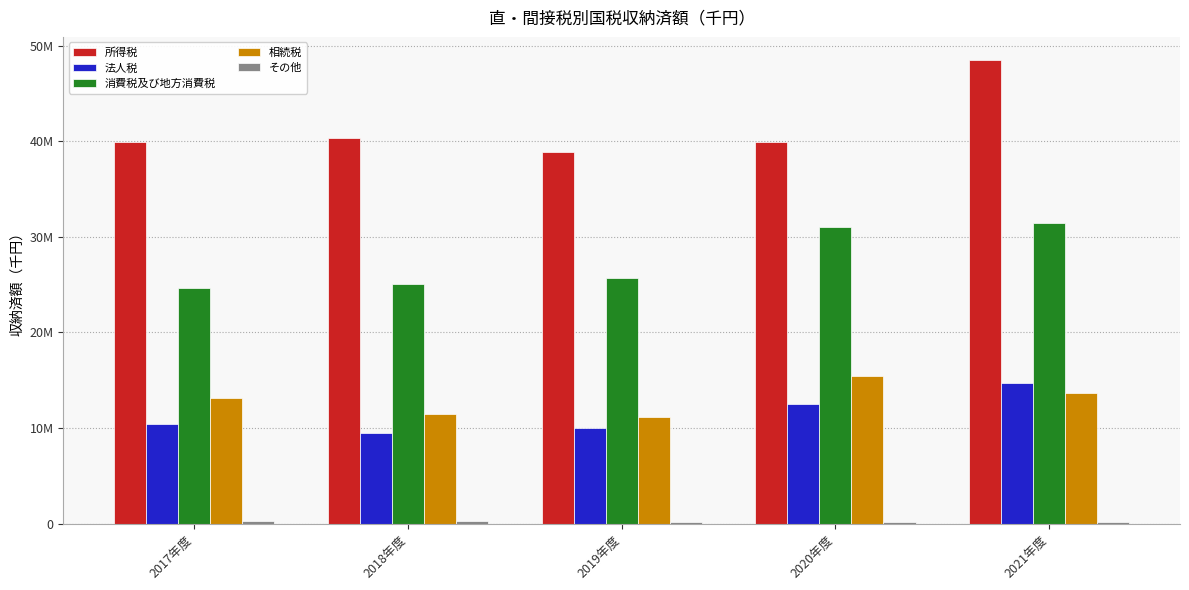

Are the bars horizontal?

No